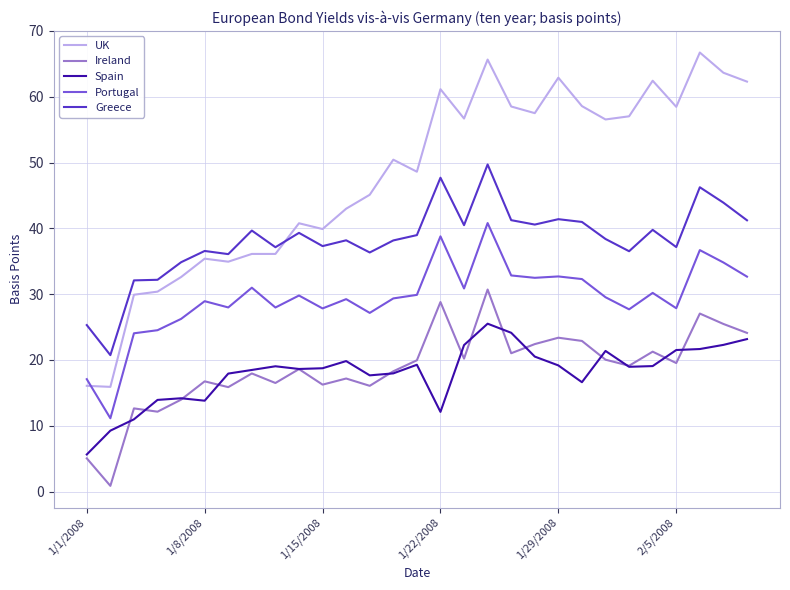

Which series has the largest range (max minus min)?

UK